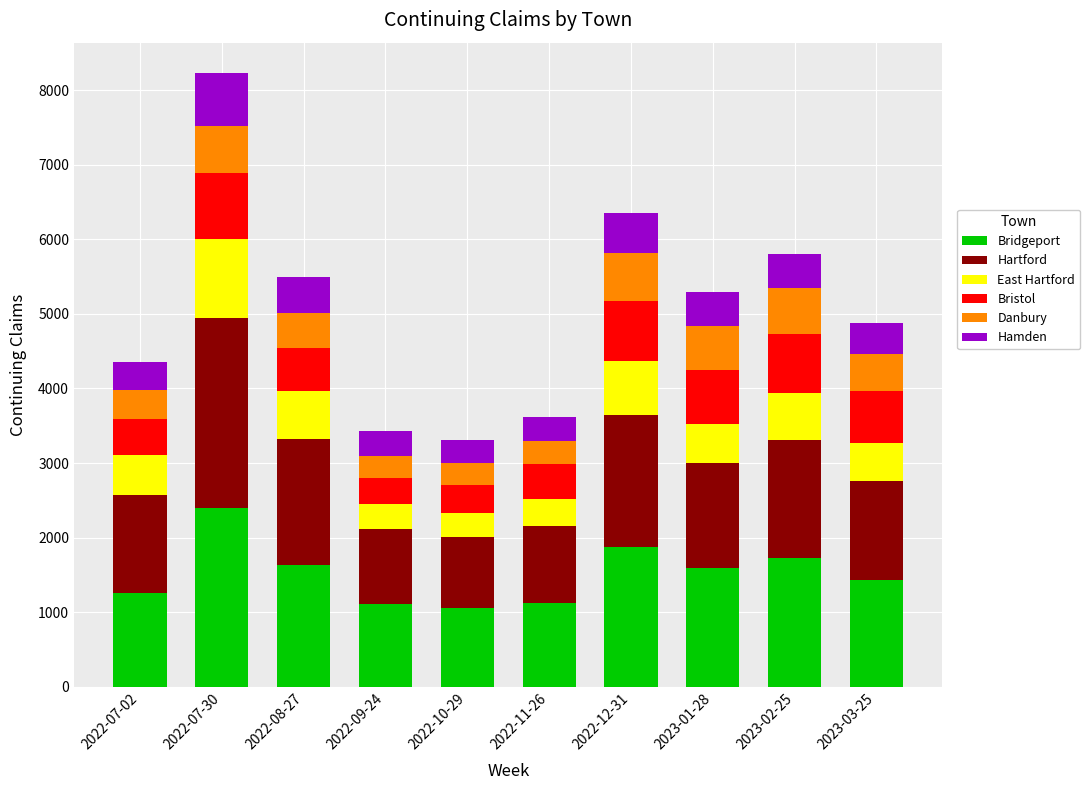

What is the total value across all series at 2023-03-25?

4878